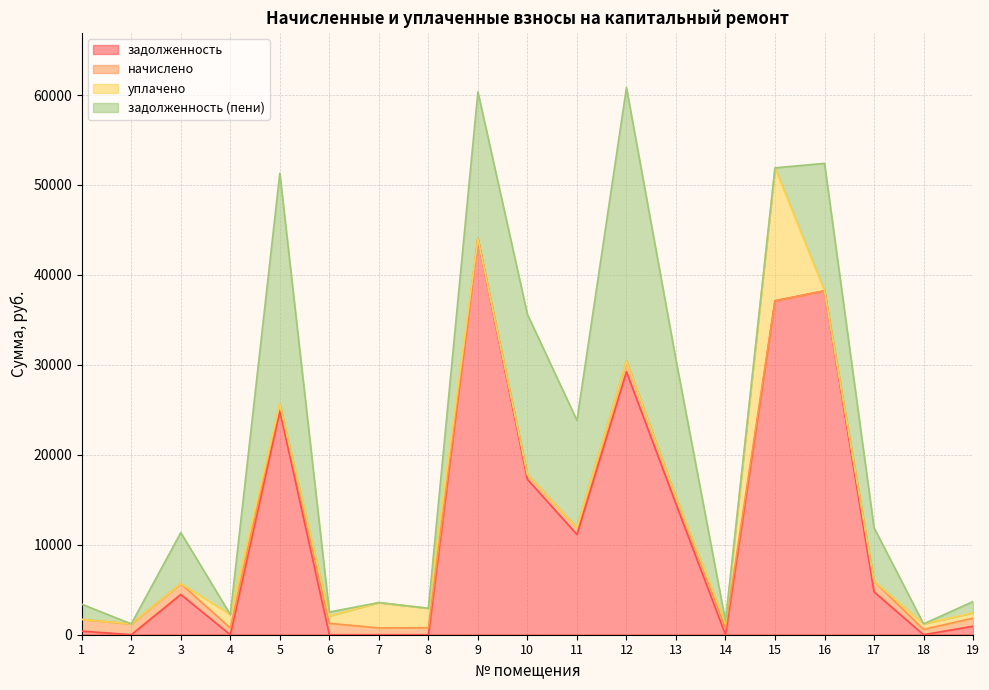

What are all the series names shown in the legend?

задолженность, начислено, уплачено, задолженность (пени)